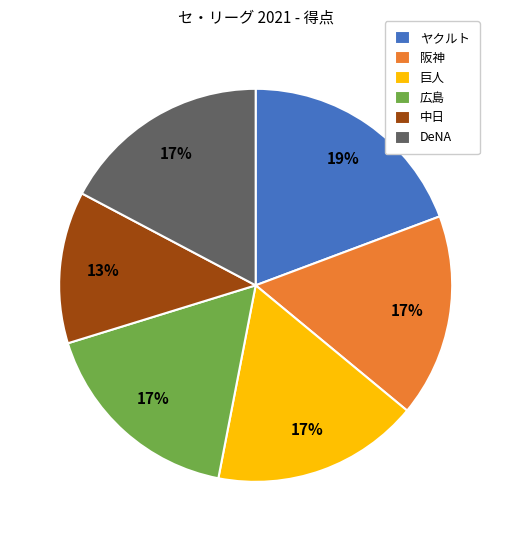

What is the smallest slice in the pie chart?

中日